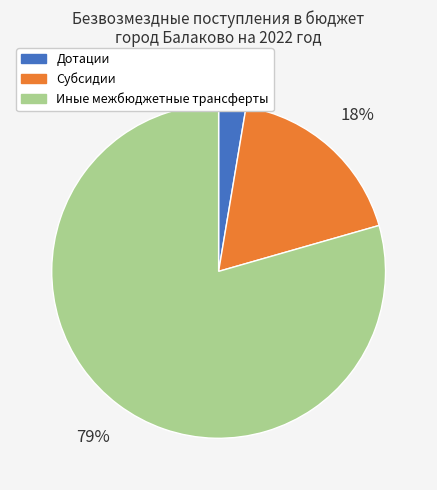

To the nearest percent, what is the average slice percentage?

33%